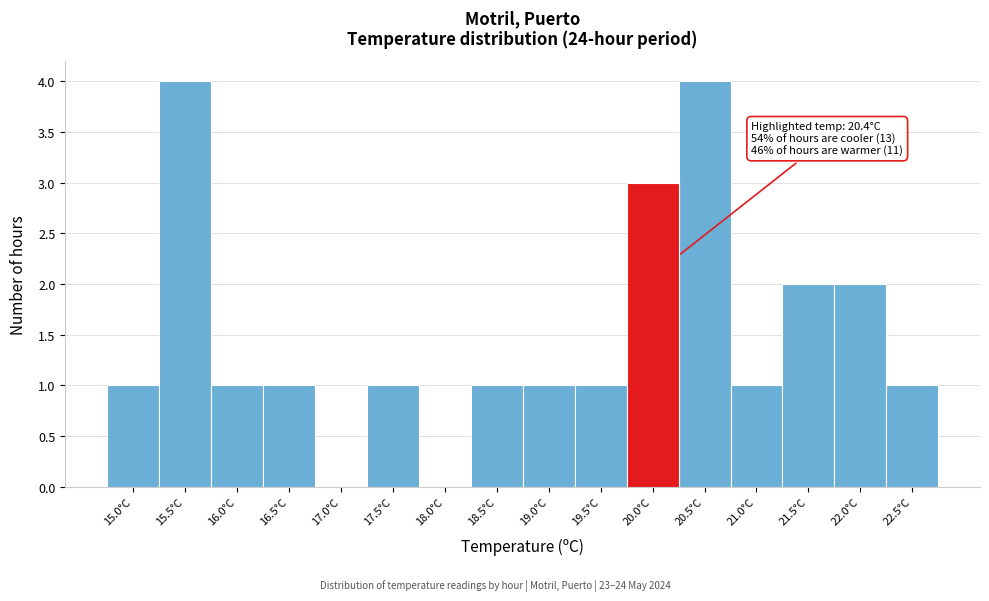

Reading left to right, extract all data points from this chart.

15.0°C=1	15.5°C=4	16.0°C=1	16.5°C=1	17.0°C=0	17.5°C=1	18.0°C=0	18.5°C=1	19.0°C=1	19.5°C=1	20.0°C=3	20.5°C=4	21.0°C=1	21.5°C=2	22.0°C=2	22.5°C=1